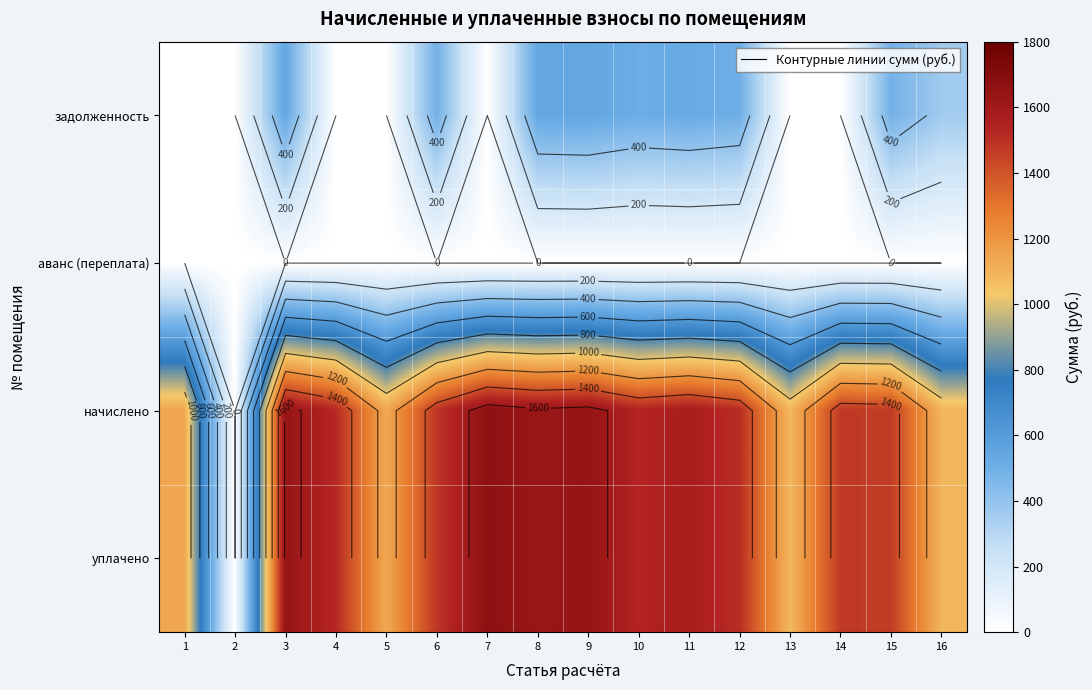

Is the value of задолженность at 10 greater than the value of аванс (переплата) at 7?

Yes